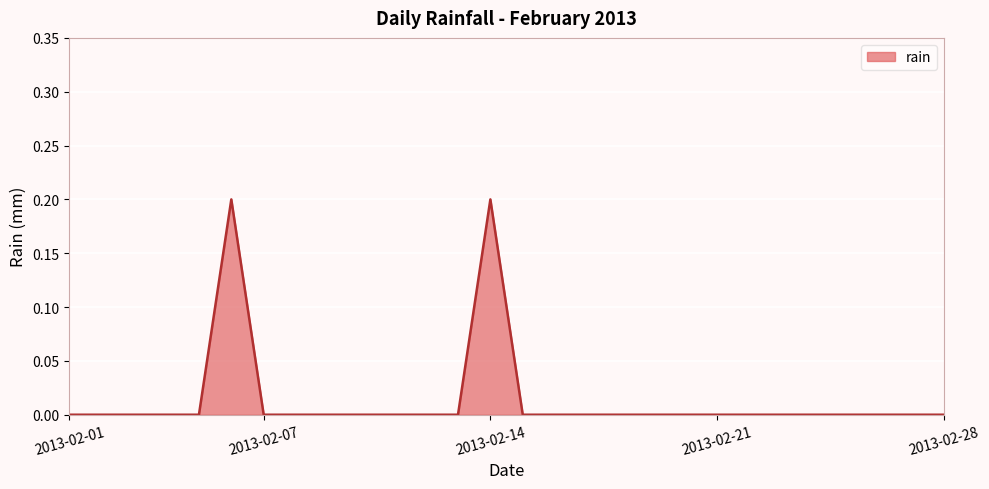

How many lines are shown in the chart?

1